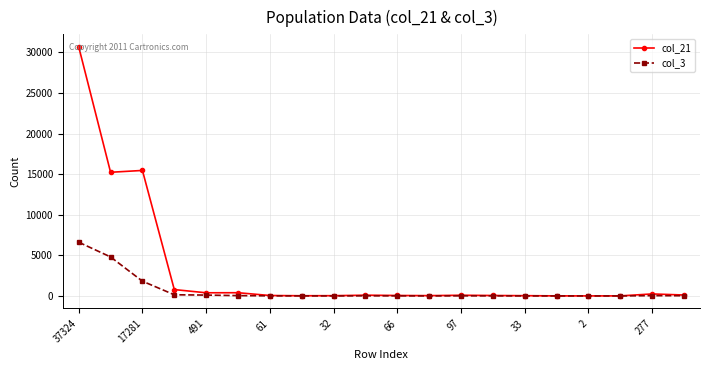

How many data points in col_3 are less than 13?

10